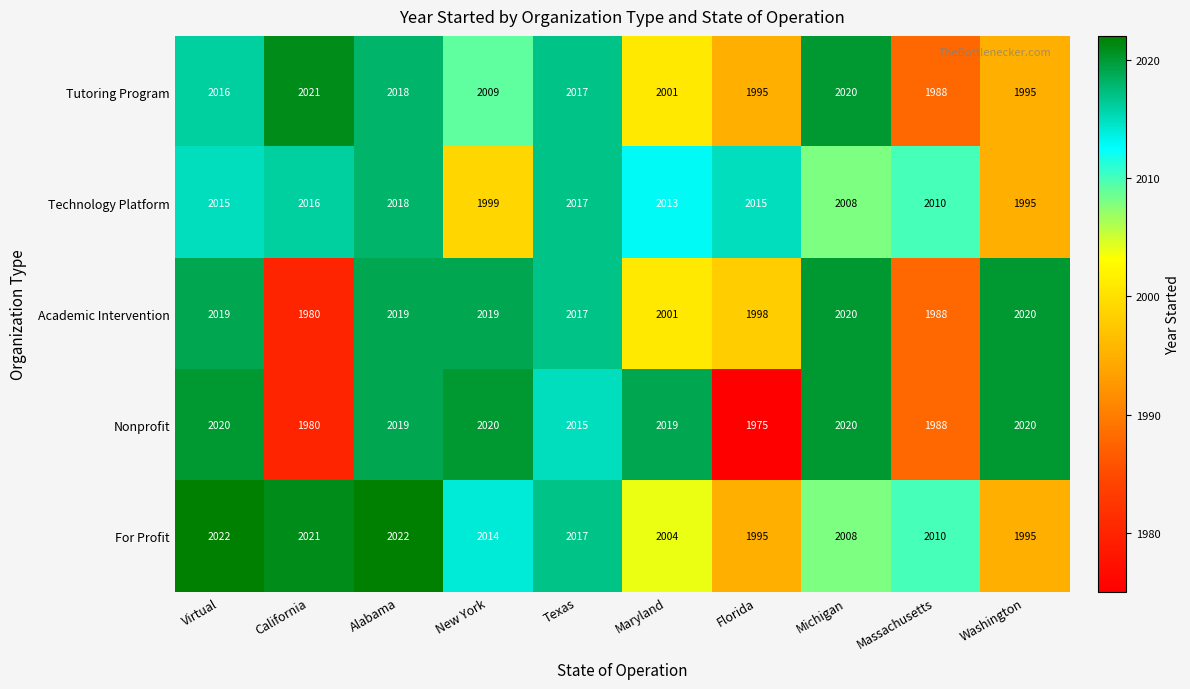

At which label does For Profit first exceed 2014?

Virtual